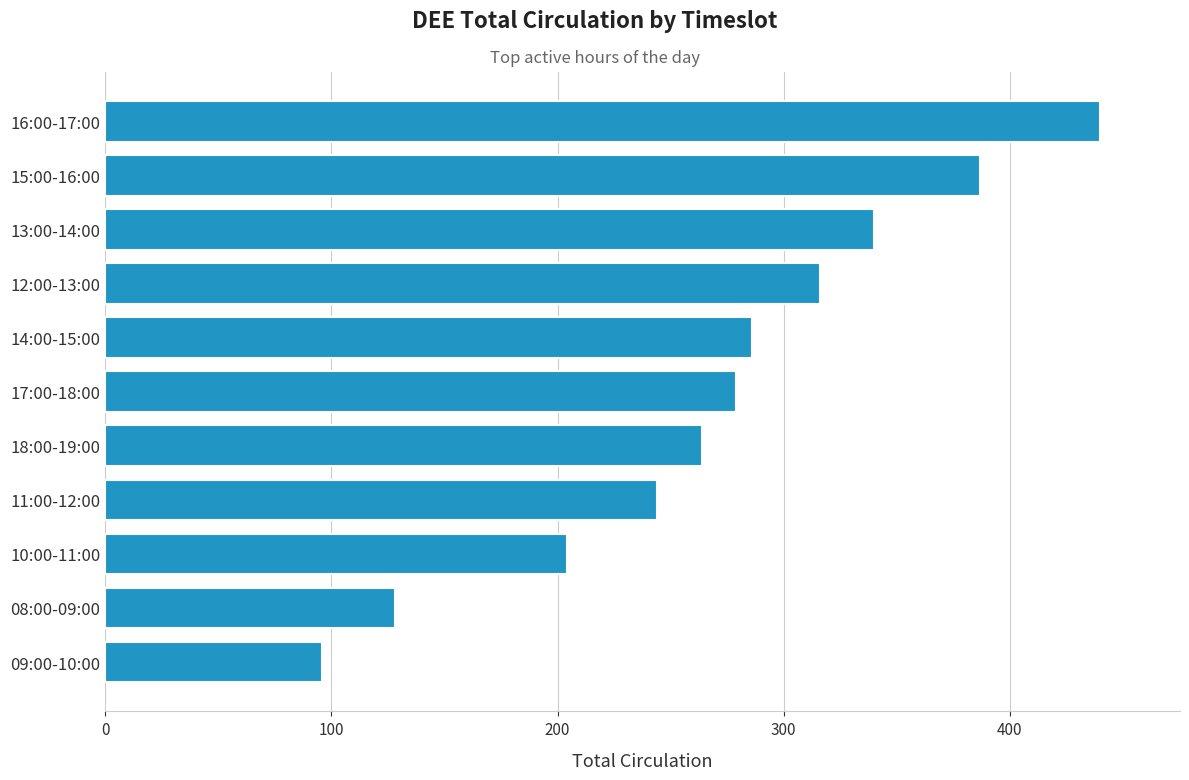

Count the number of data series in this chart.

1